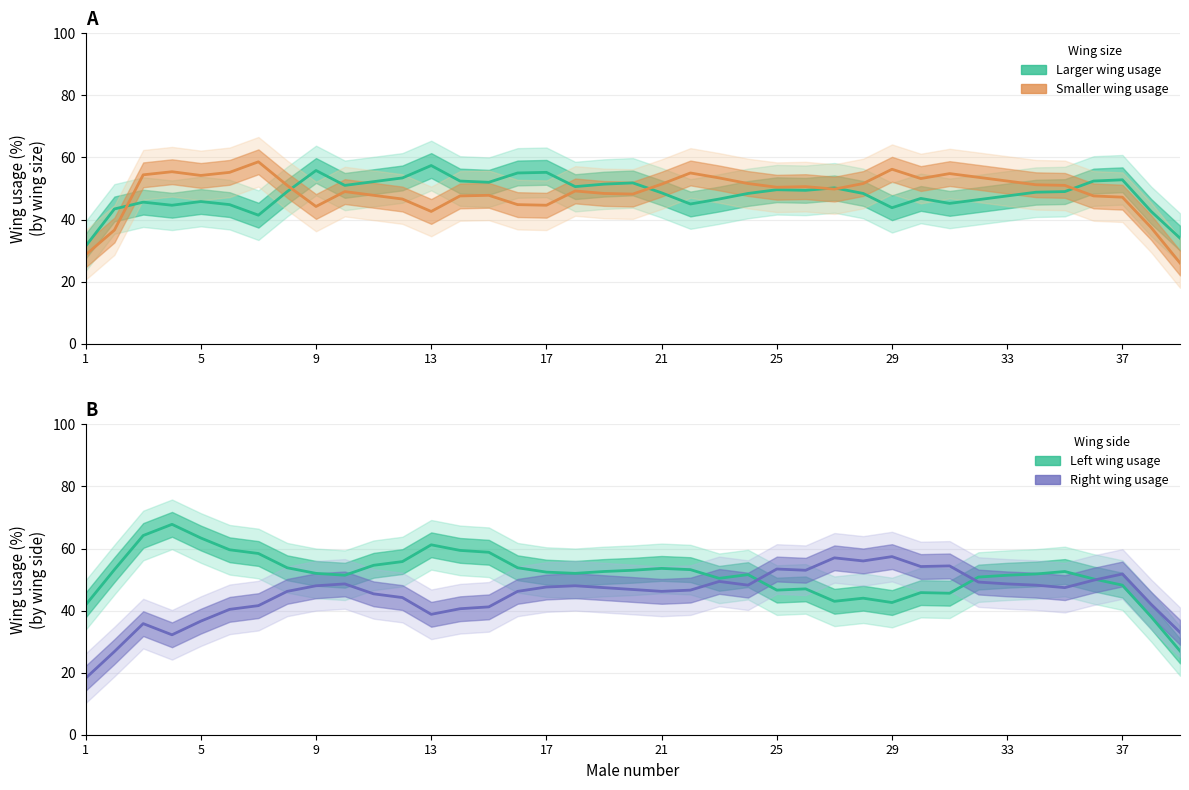

What is the value of the Larger wing usage point at the 24th from the left?

48.4